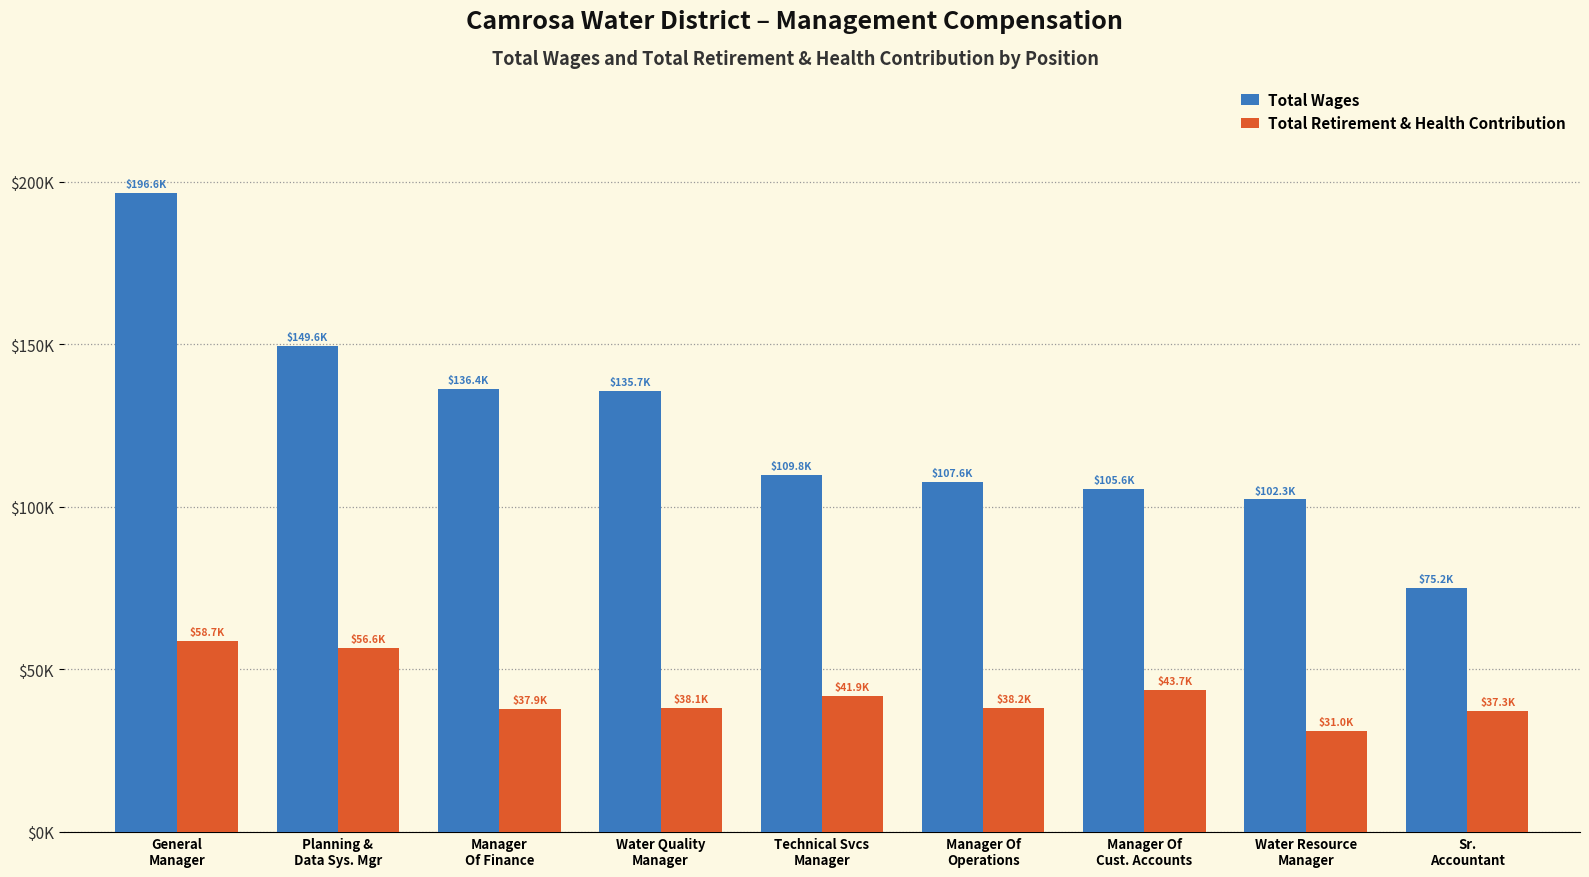

Reading left to right, extract all data points from this chart.

Total Wages: General
Manager=196581	Planning &
Data Sys. Mgr=149621	Manager
Of Finance=136375	Water Quality
Manager=135705	Technical Svcs
Manager=109792	Manager Of
Operations=107606	Manager Of
Cust. Accounts=105584	Water Resource
Manager=102307	Sr.
Accountant=75188
Total Retirement & Health Contribution: General
Manager=58731	Planning &
Data Sys. Mgr=56624	Manager
Of Finance=37912	Water Quality
Manager=38067	Technical Svcs
Manager=41850	Manager Of
Operations=38196	Manager Of
Cust. Accounts=43719	Water Resource
Manager=30962	Sr.
Accountant=37343